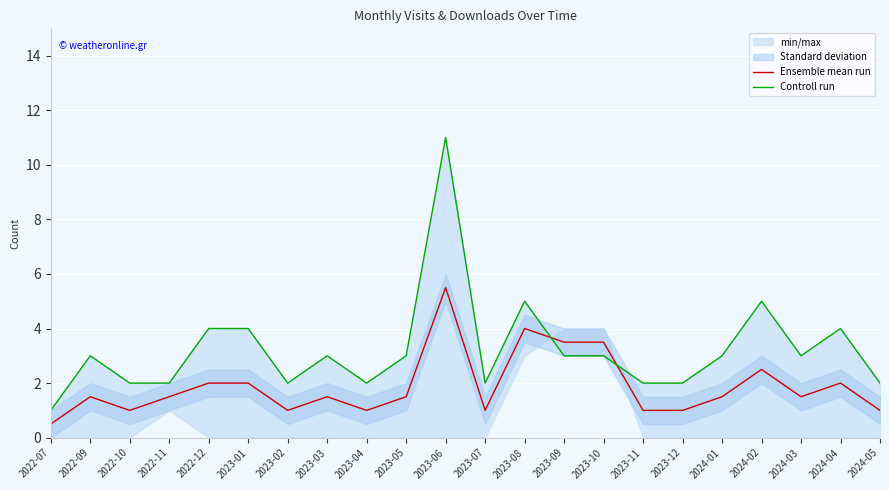

How many Ensemble mean run values are between 1 and 2?

16